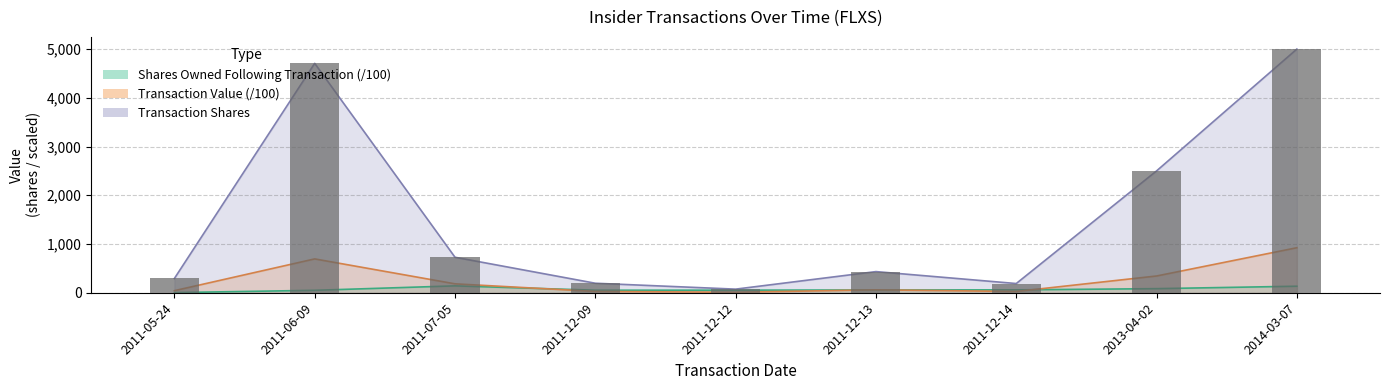

What is the difference between the sharesOwnedFollowingTransaction values at 2013-04-02 and 2011-12-12?

31.2